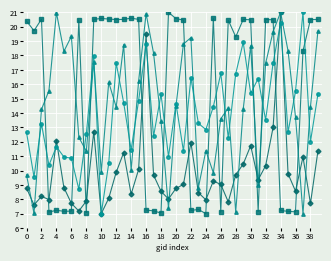

What is the minimum value shown in the chart?

7.0